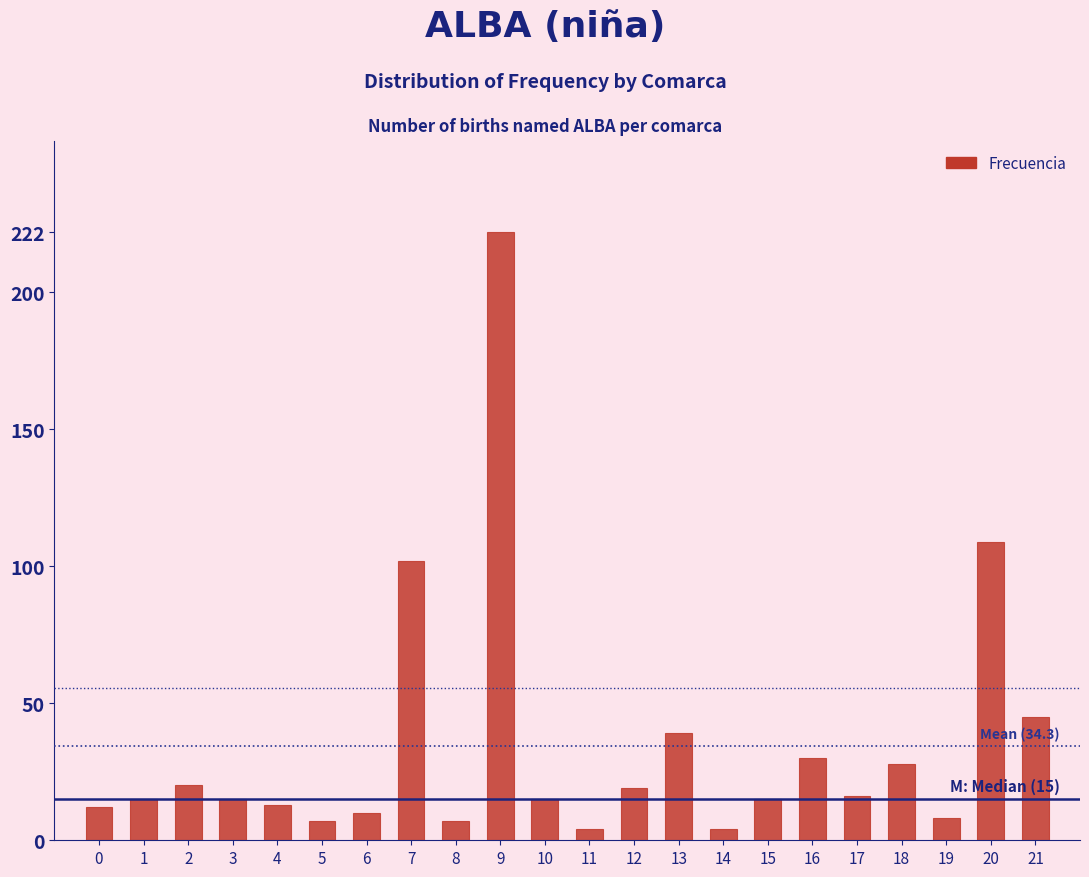

True or false: the data shows 109 at 20.

True